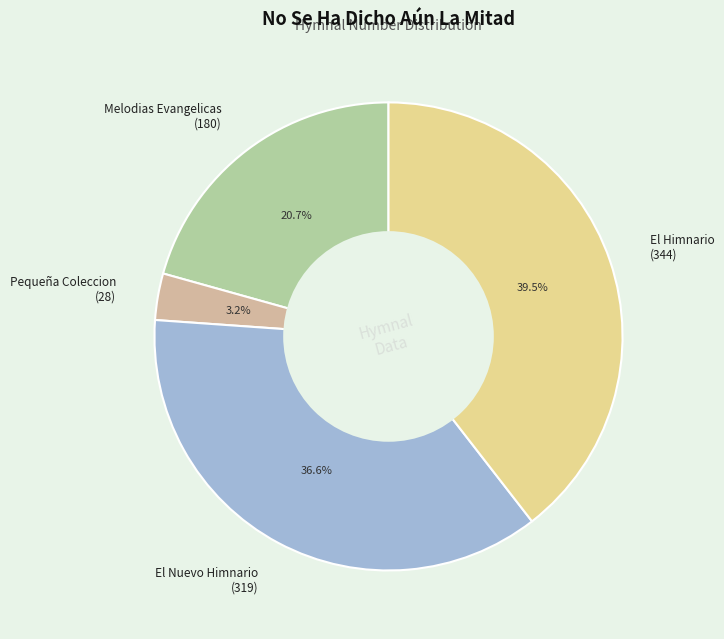

Between Melodias Evangelicas (180) and El Nuevo Himnario (319), which is larger?

El Nuevo Himnario (319)